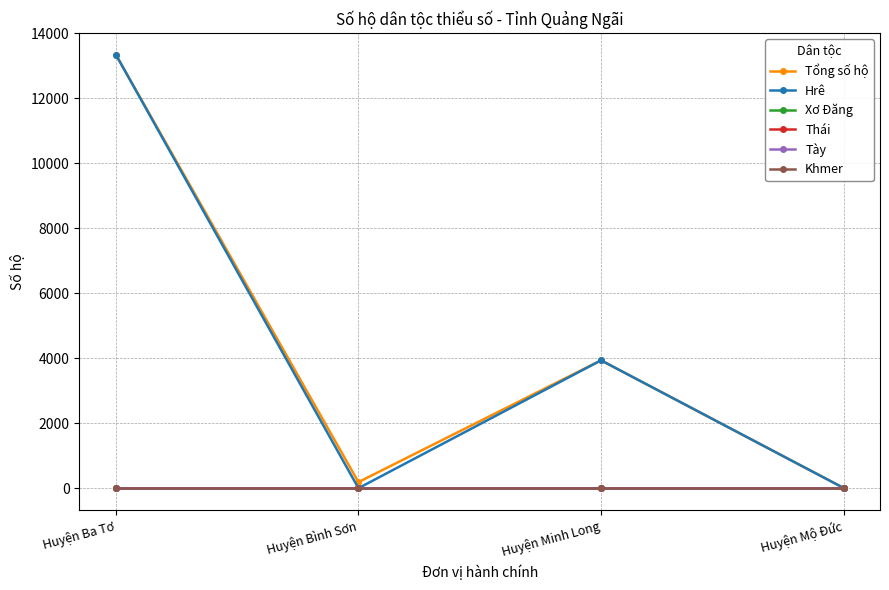

Is this an area chart (filled region under the line)?

No